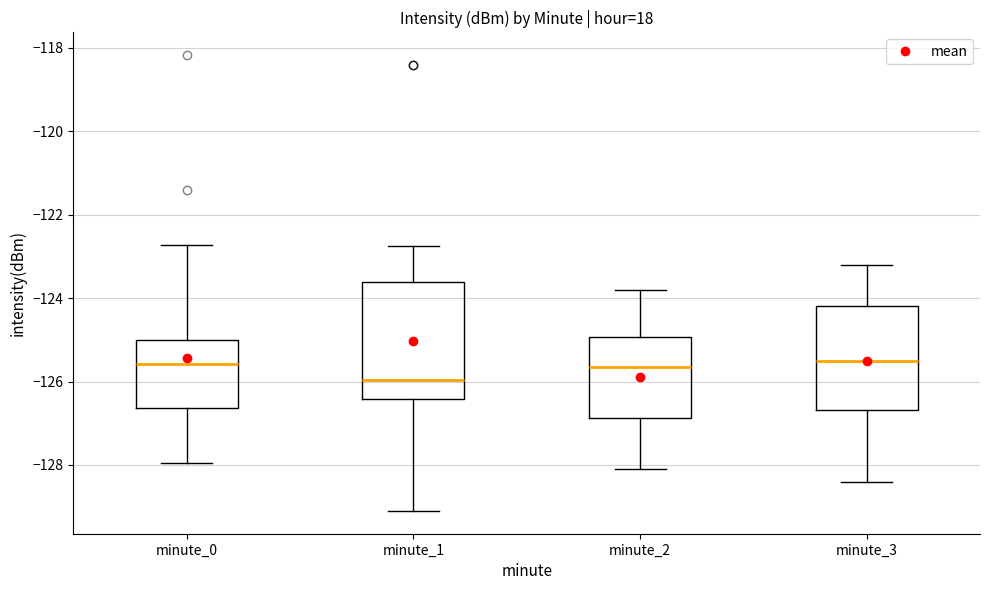

Reading left to right, read every box against the y-axis: the position of its median line, the range the box covers, and the ends of its whiskers. The values are not printed on the chart, so give them approximately, as read against the axis.

minute_0: median -125.6, box -126.6 to -125.0, whiskers -128.0 to -122.8
minute_1: median -126.0, box -126.4 to -123.6, whiskers -129.2 to -122.8
minute_2: median -125.6, box -126.8 to -125.0, whiskers -128.0 to -123.8
minute_3: median -125.4, box -126.6 to -124.2, whiskers -128.4 to -123.2